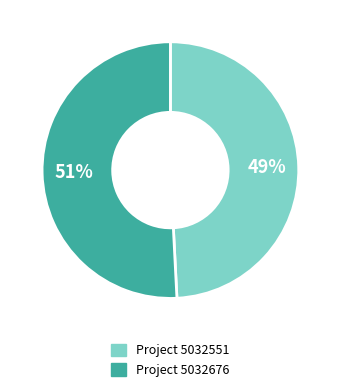

Does any single category account for the majority?

Yes